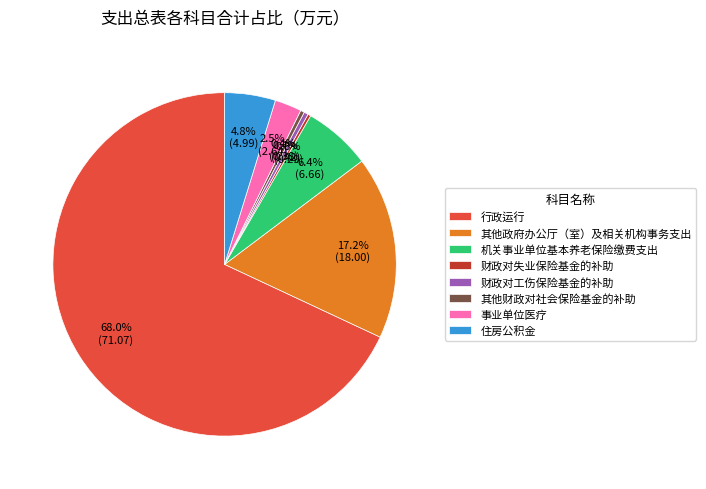

To the nearest percent, what is the average slice percentage?

12%